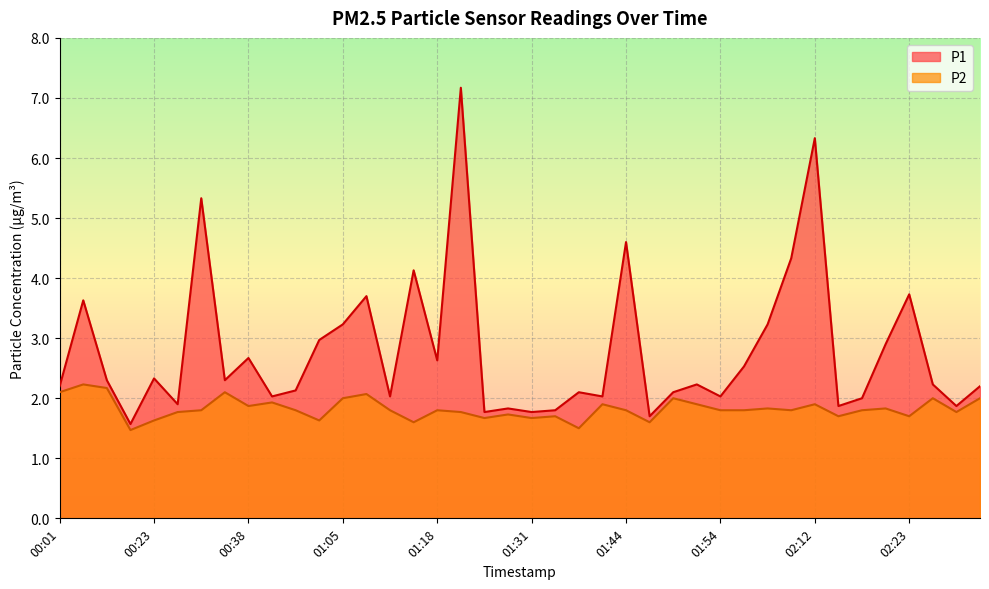

What is the difference between the P2 values at 02:23 and 02:28?

0.1